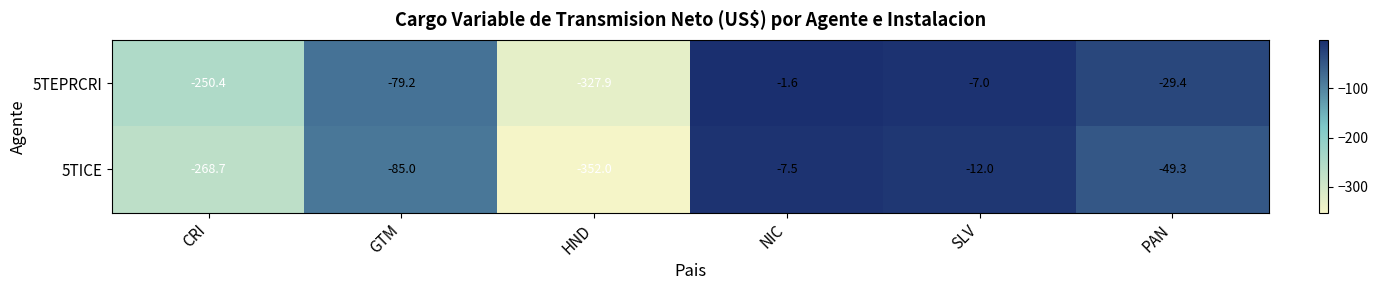

Between CRI and SLV, which series saw the biggest shift?

5TICE